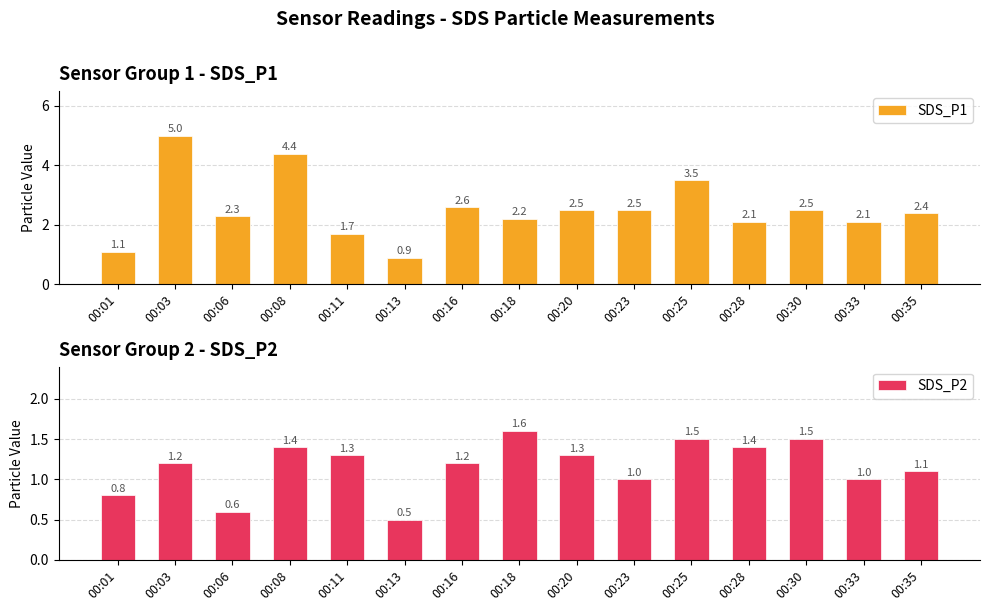

At 00:03, list the series in order from smallest to largest.

SDS_P2, SDS_P1